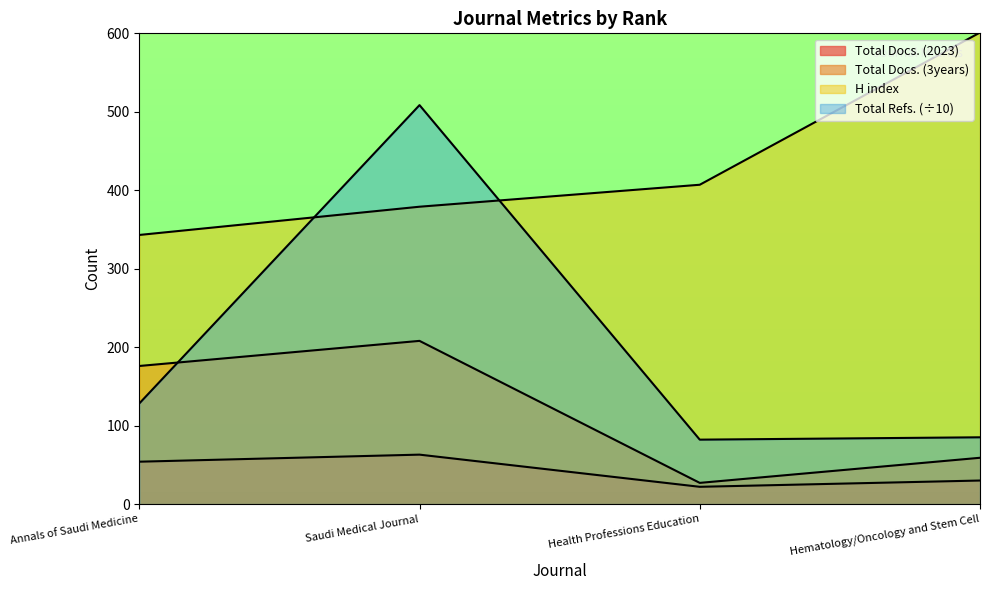

Reading right to left, transcribe all the data shown in this chart.

Total Docs. (2023): Hematology/Oncology and Stem Cell=30.0	Health Professions Education=22.0	Saudi Medical Journal=63.0	Annals of Saudi Medicine=54.0
Total Docs. (3years): Hematology/Oncology and Stem Cell=59.0	Health Professions Education=27.0	Saudi Medical Journal=208.0	Annals of Saudi Medicine=176.0
Total Refs.: Hematology/Oncology and Stem Cell=85.1	Health Professions Education=82.1	Saudi Medical Journal=508.5	Annals of Saudi Medicine=128.2
H index: Hematology/Oncology and Stem Cell=601.0	Health Professions Education=407.0	Saudi Medical Journal=379.0	Annals of Saudi Medicine=343.0